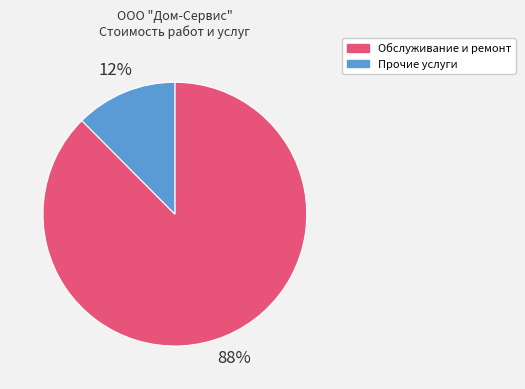

To the nearest percent, what is the average slice percentage?

50%